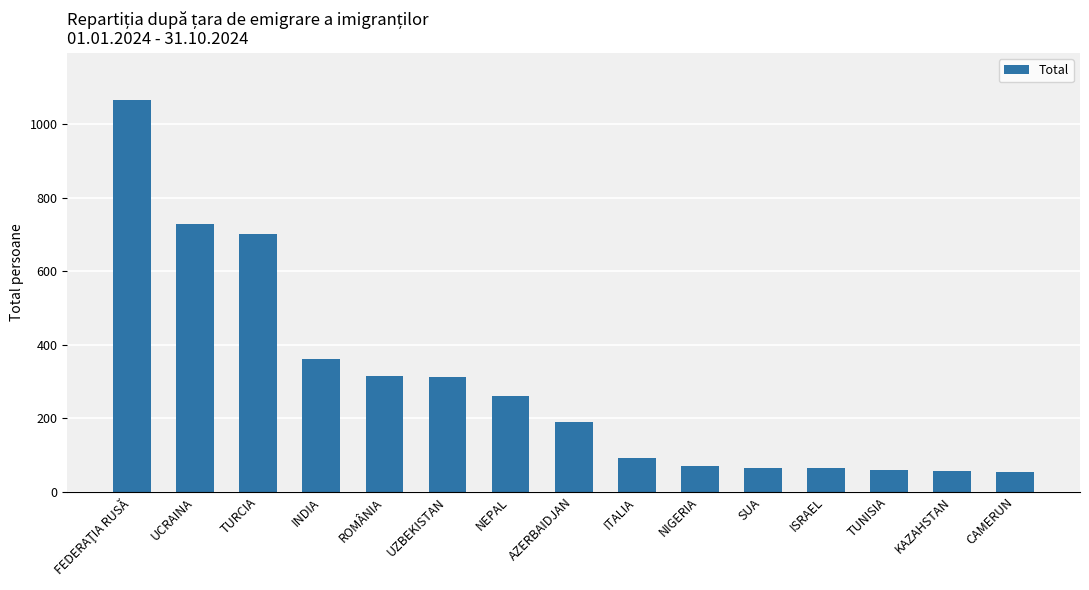

What is the change in value from ROMÂNIA to AZERBAIDJAN?

-126